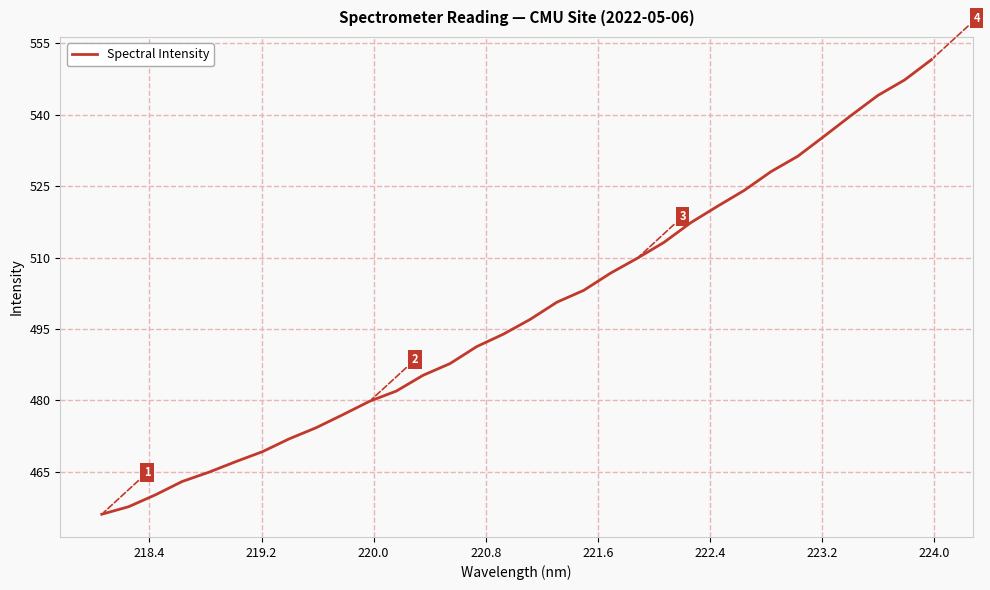

What is the minimum value shown in the chart?

456.1